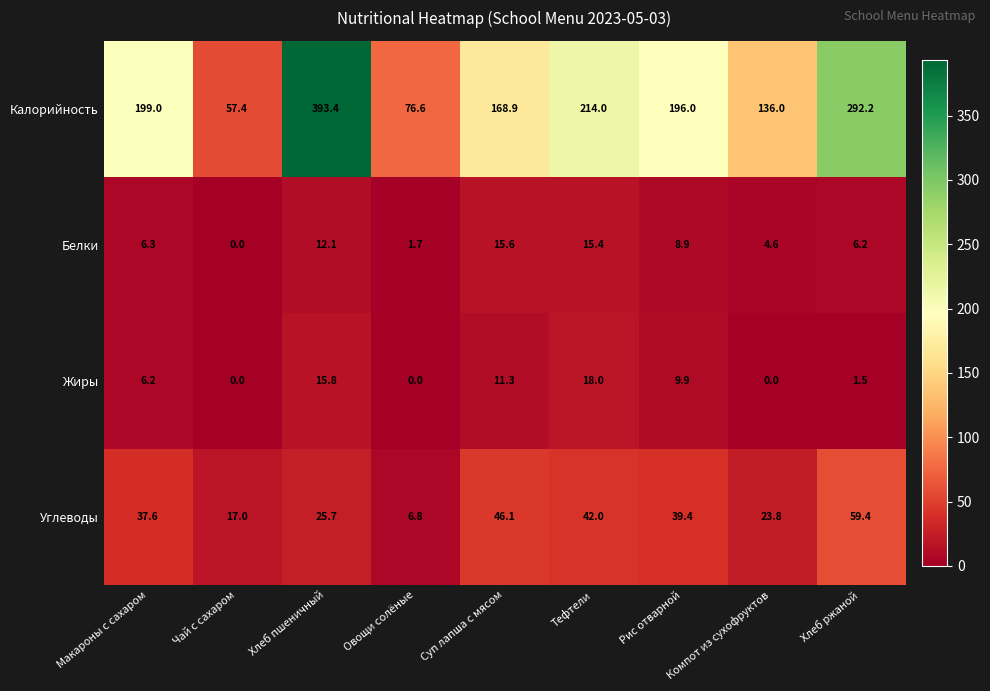

How many categories are shown in the chart?

9